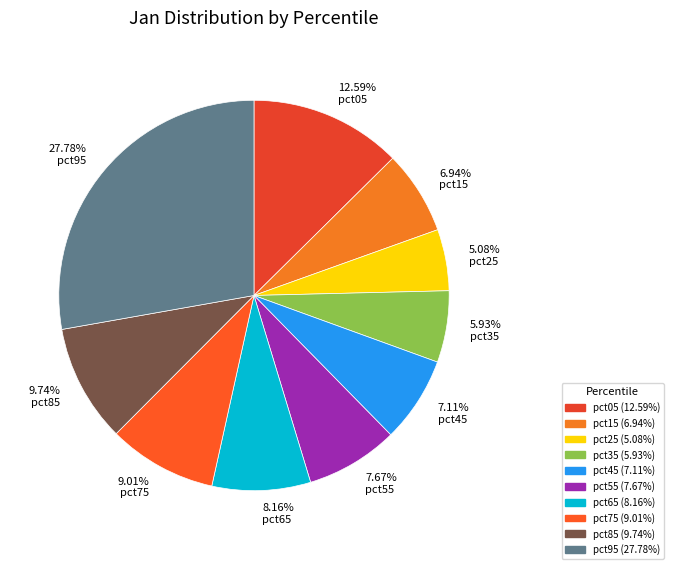

Is the sum of 6.94% pct15 and 9.74% pct85 greater than half?

No